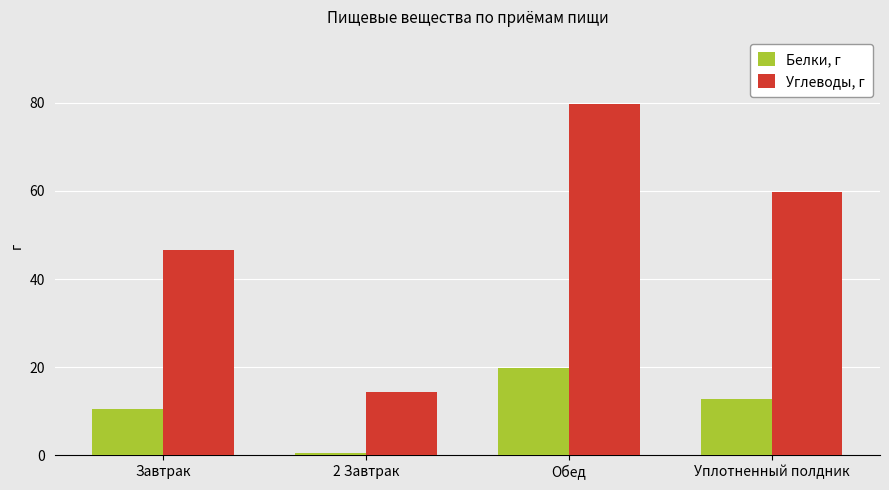

What is the value of the Белки, г bar at the 3rd from the left?

19.9